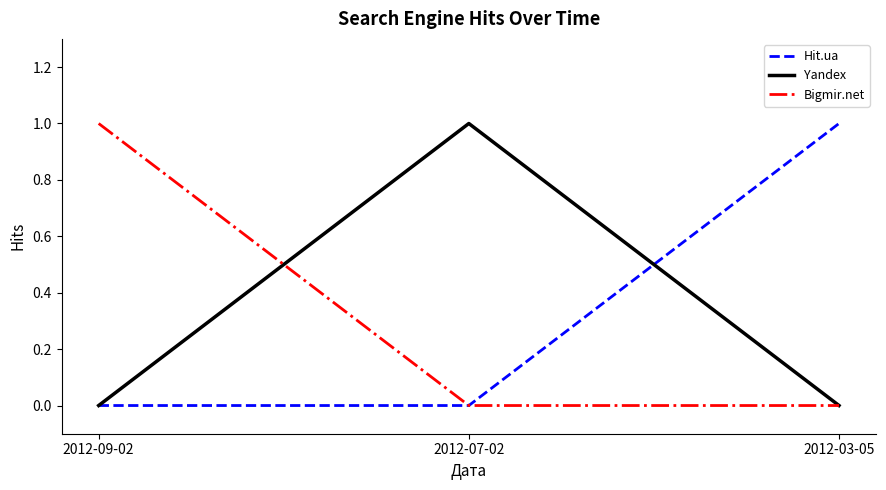

What is the total value across all series at 2012-03-05?

1